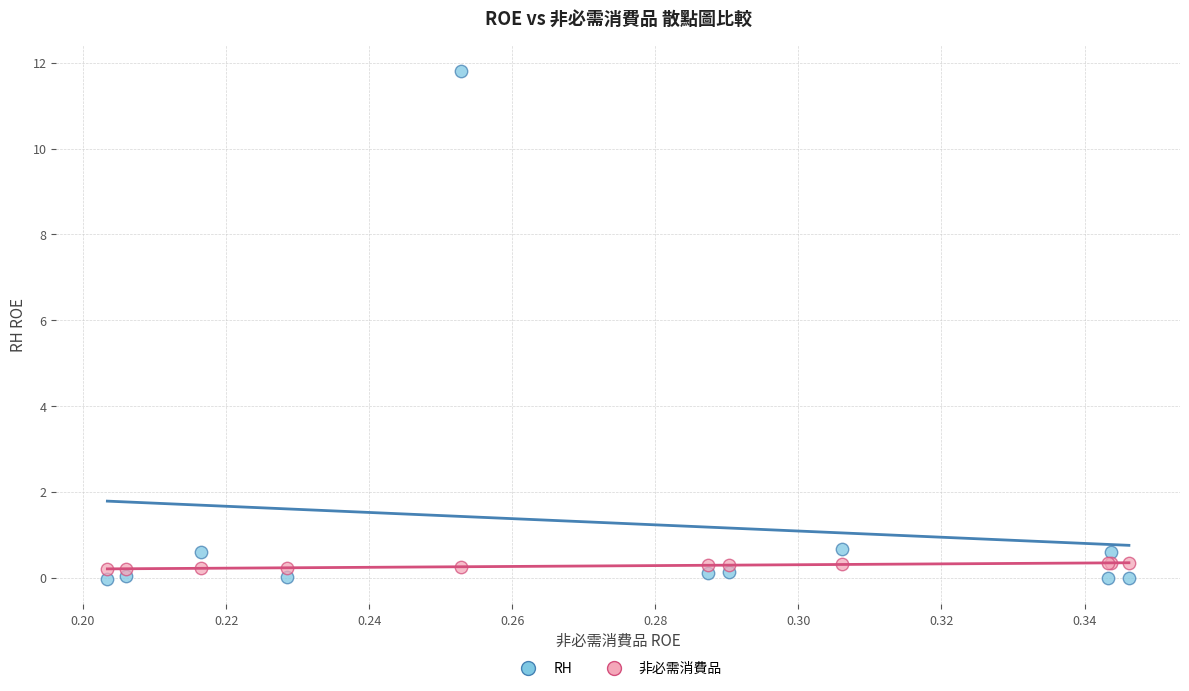

Which series has the widest spread of Y values?

RH